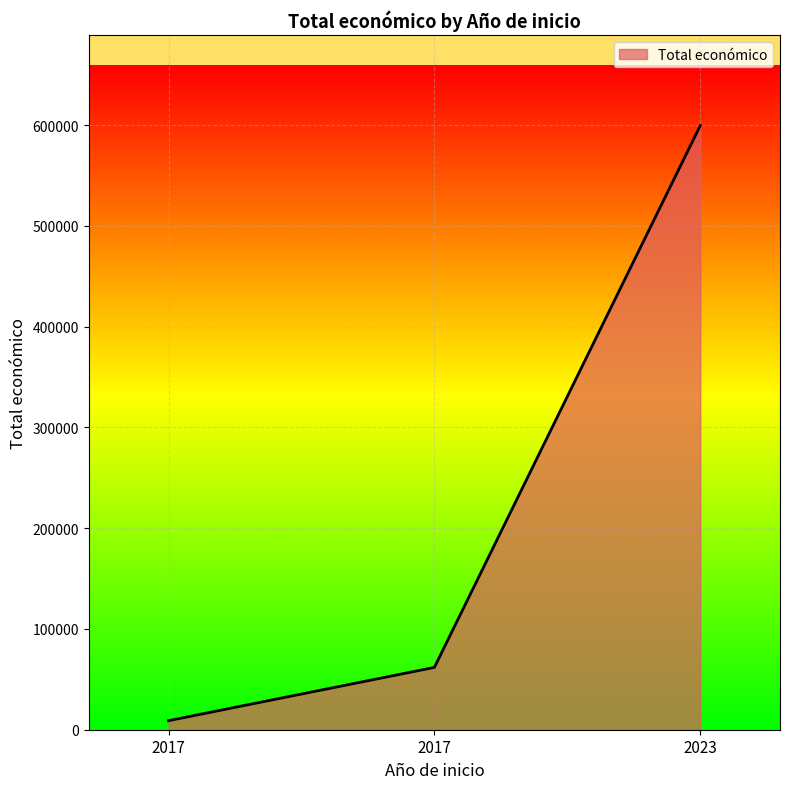

Count the number of categories in the chart.

3